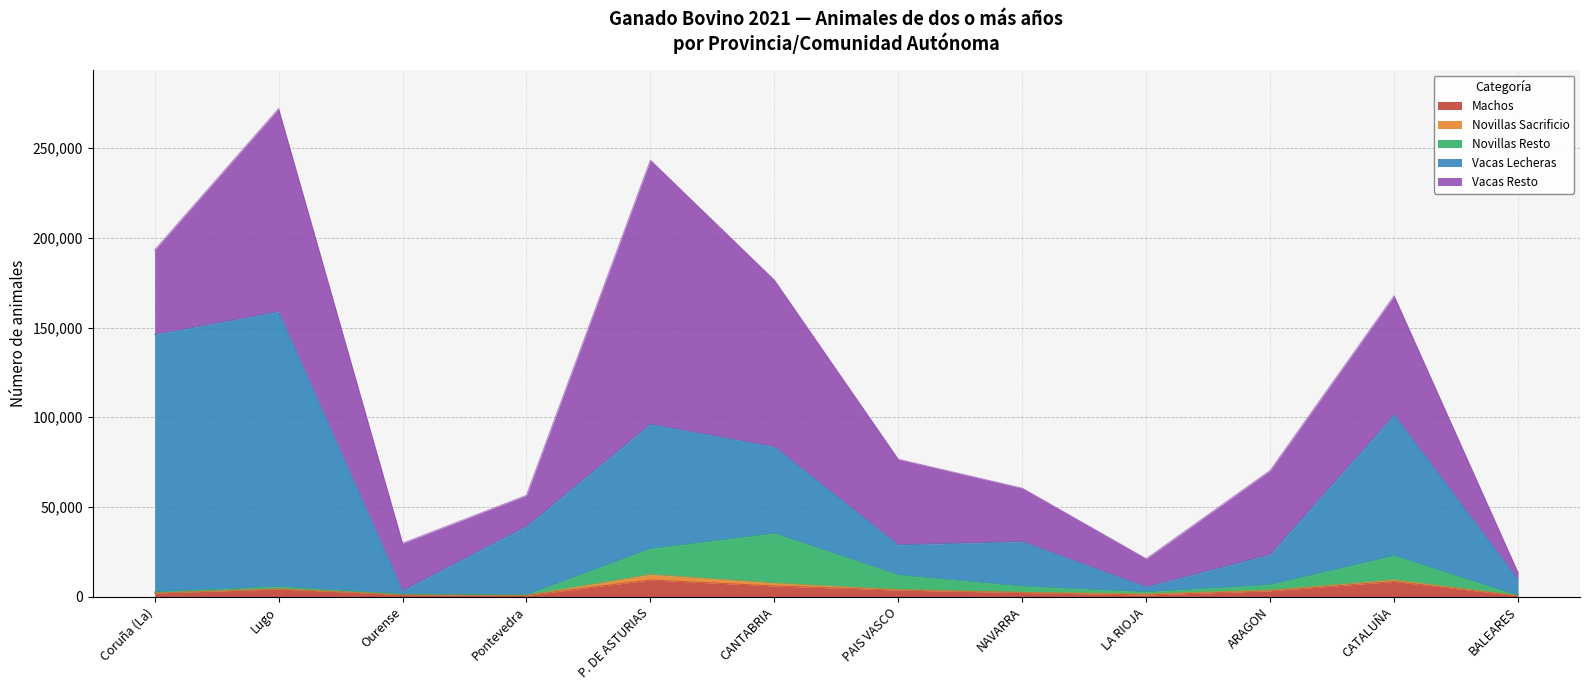

What is the label of the 3rd point from the right?

ARAGON